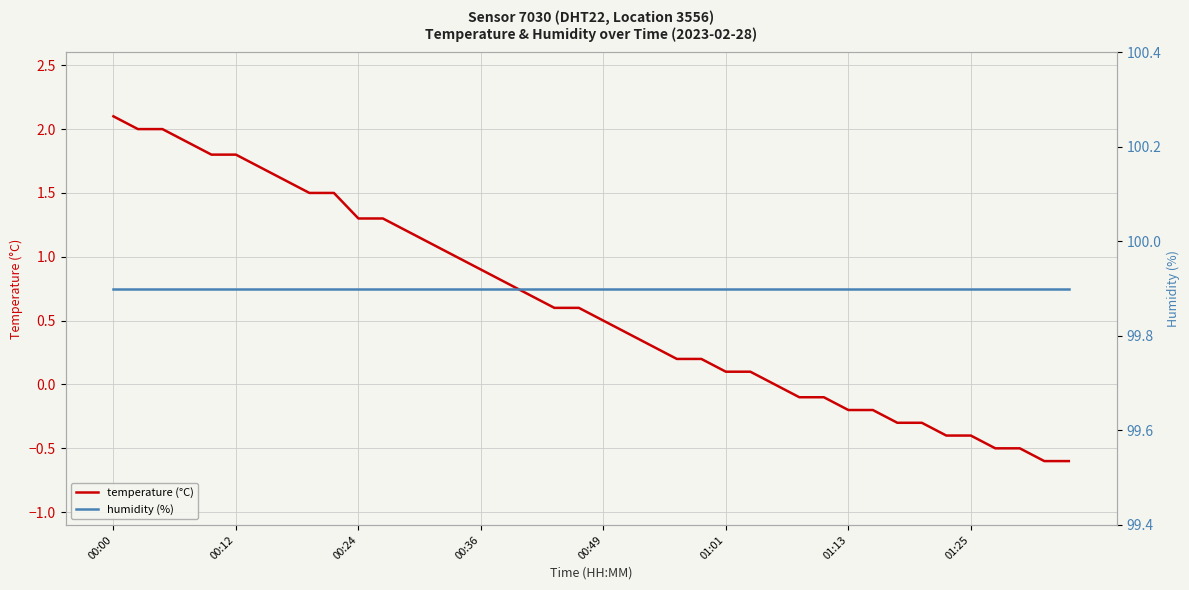

What is the sum of the humidity (%) values at 18 and 29?

199.8